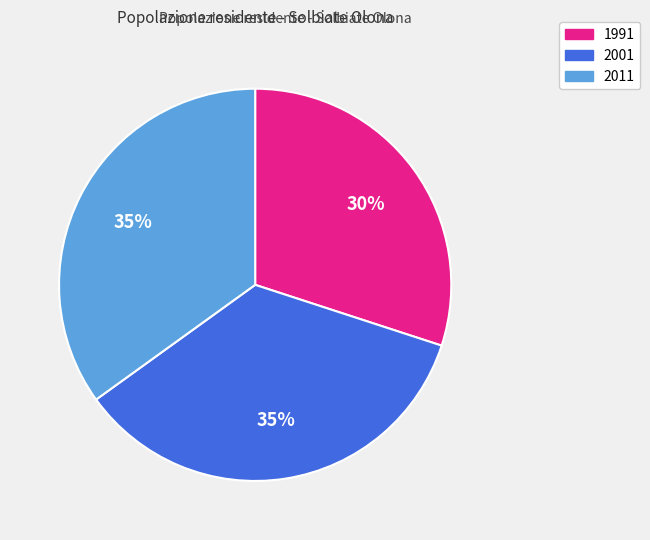

True or false: 2001 accounts for 35% of the total.

True